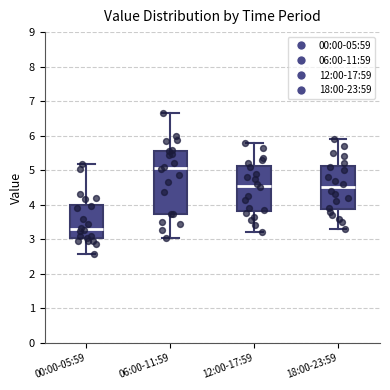

Which box has the highest median line?

06:00-11:59